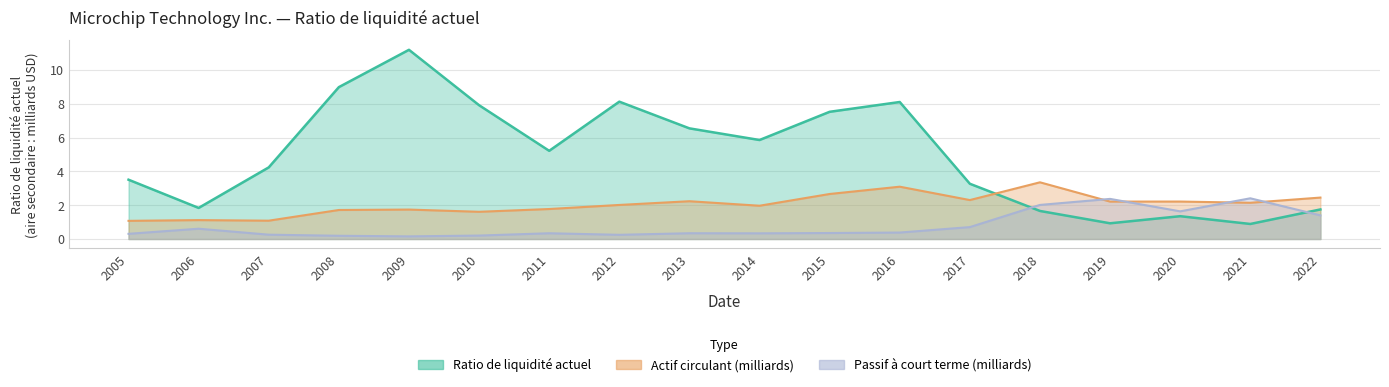

At which label is Passif à court terme (M) closest to 1?

2017